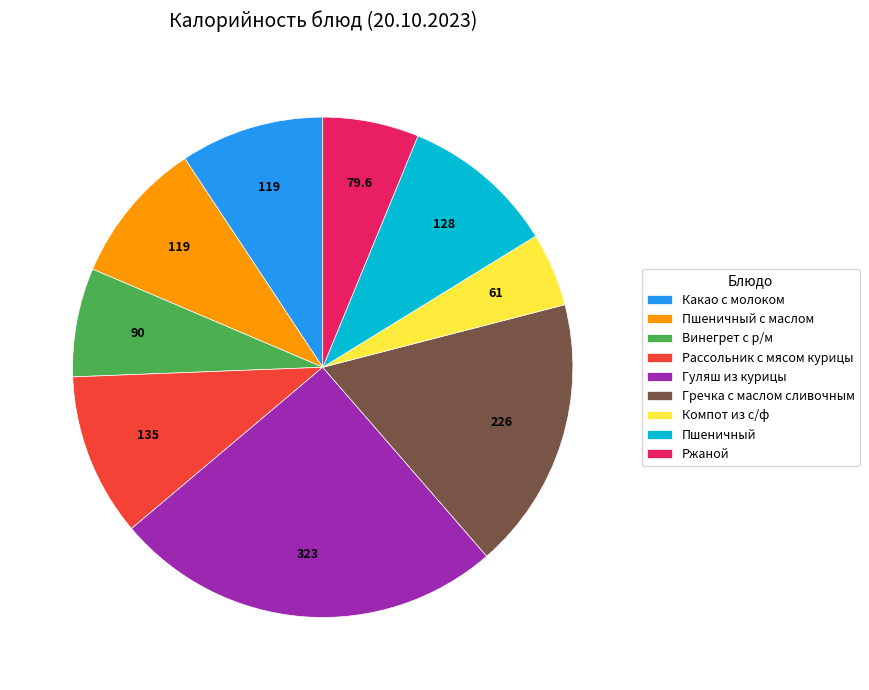

Is the sum of Рассольник с мясом курицы and Компот из с/ф greater than half?

No